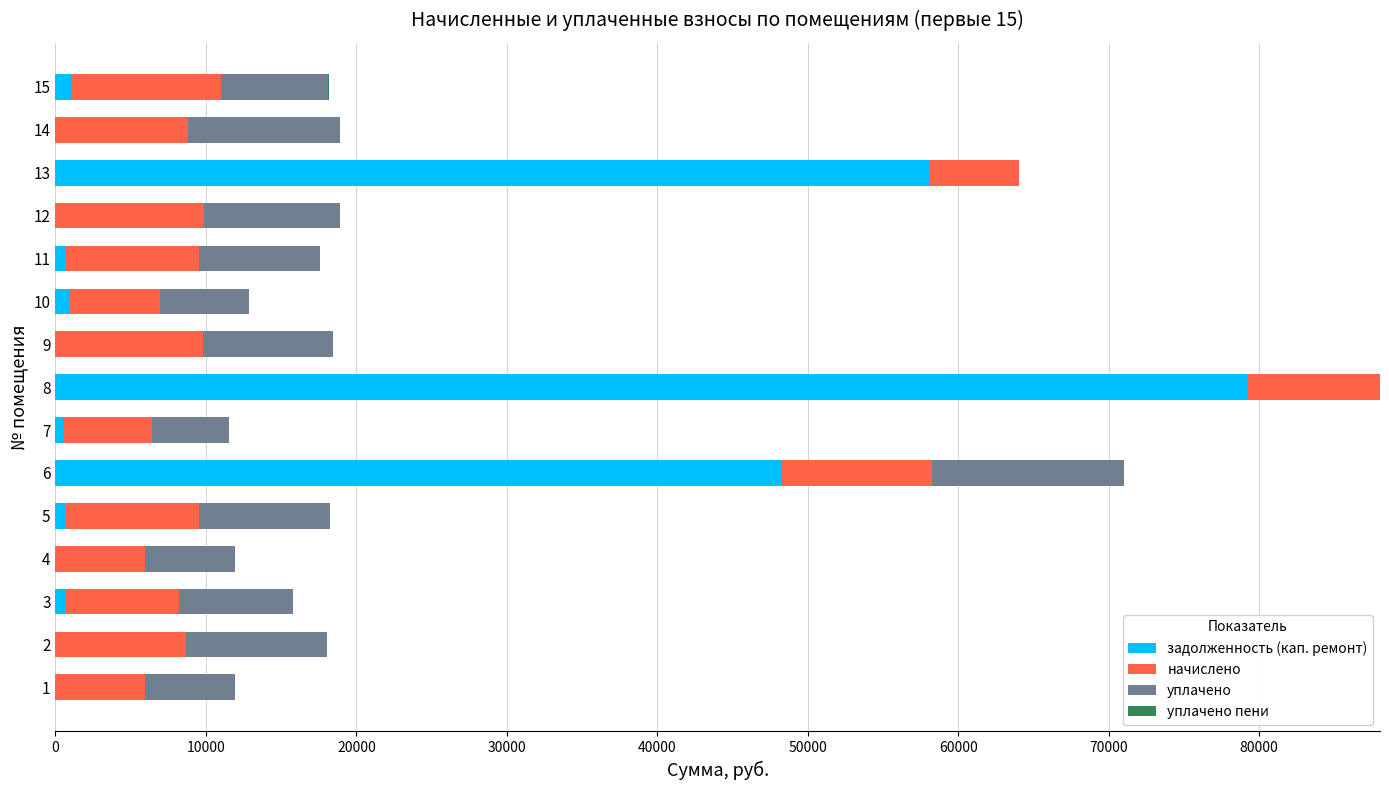

What is the maximum value for задолженность (кап. ремонт)?

79256.5